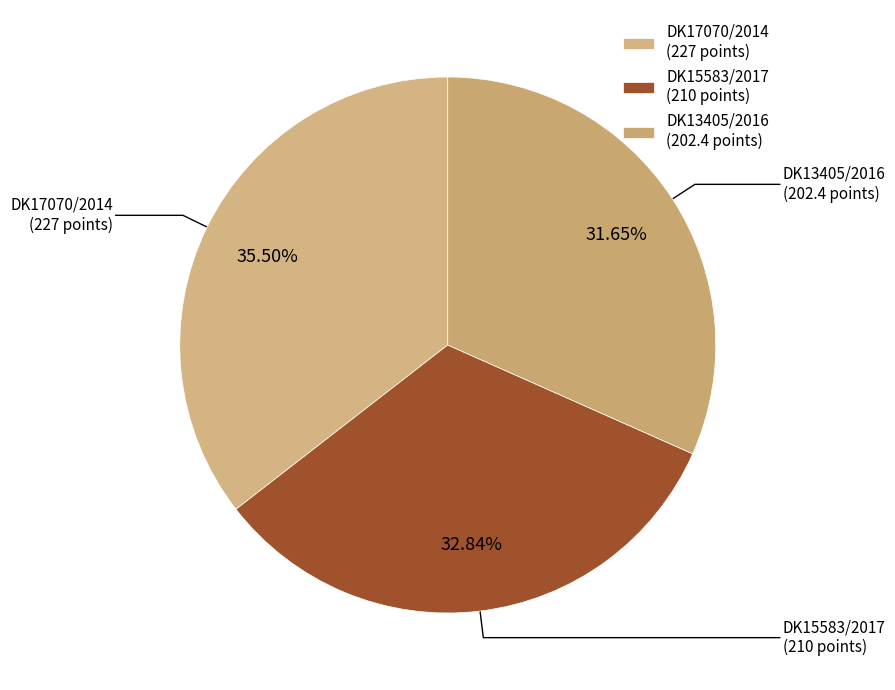

To the nearest percent, what is the difference between the largest and smallest slice percentages?

4%